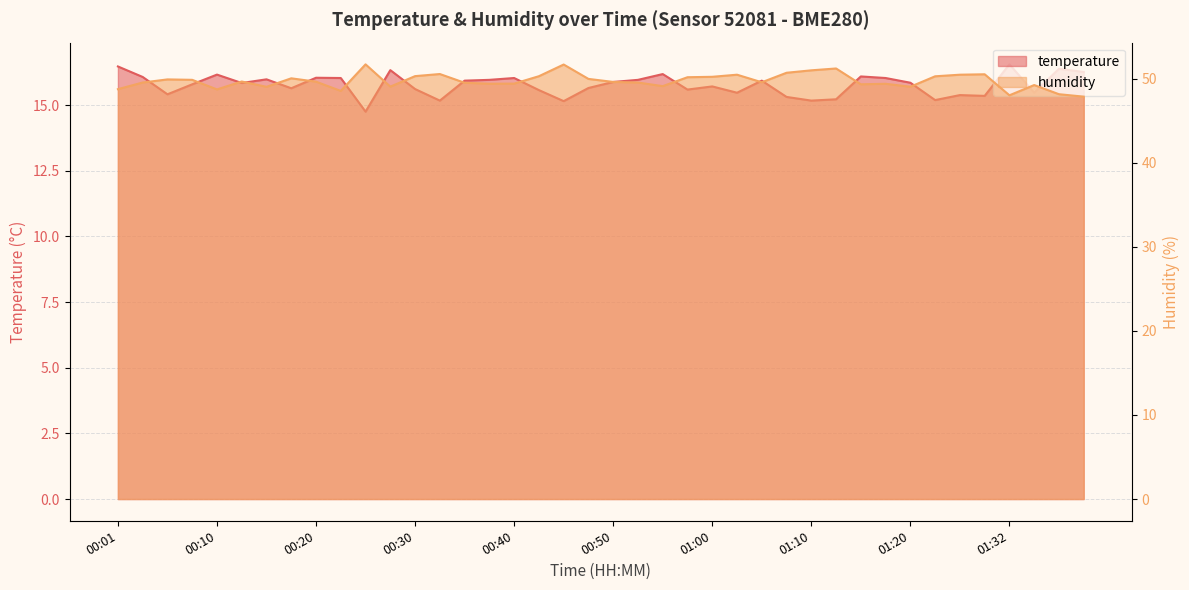

Which series has the largest total across all categories?

humidity